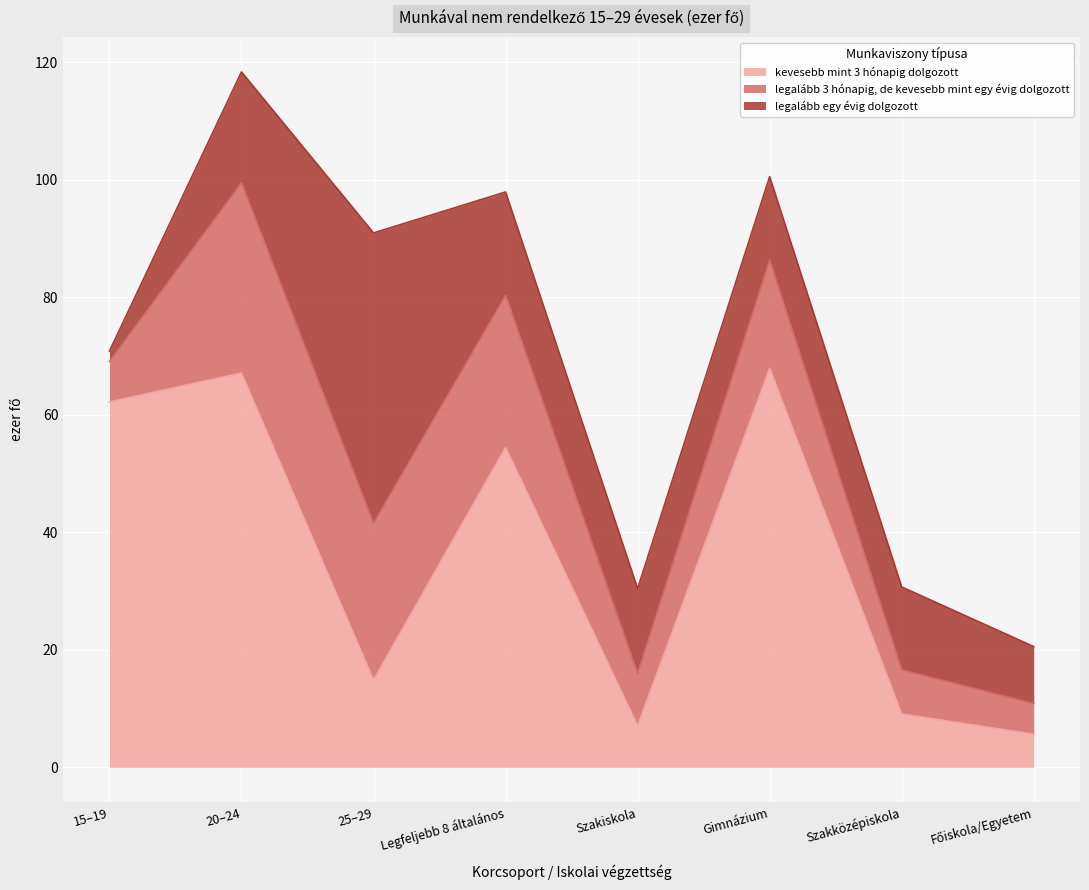

At how many categories does at least one series exceed 44?

5